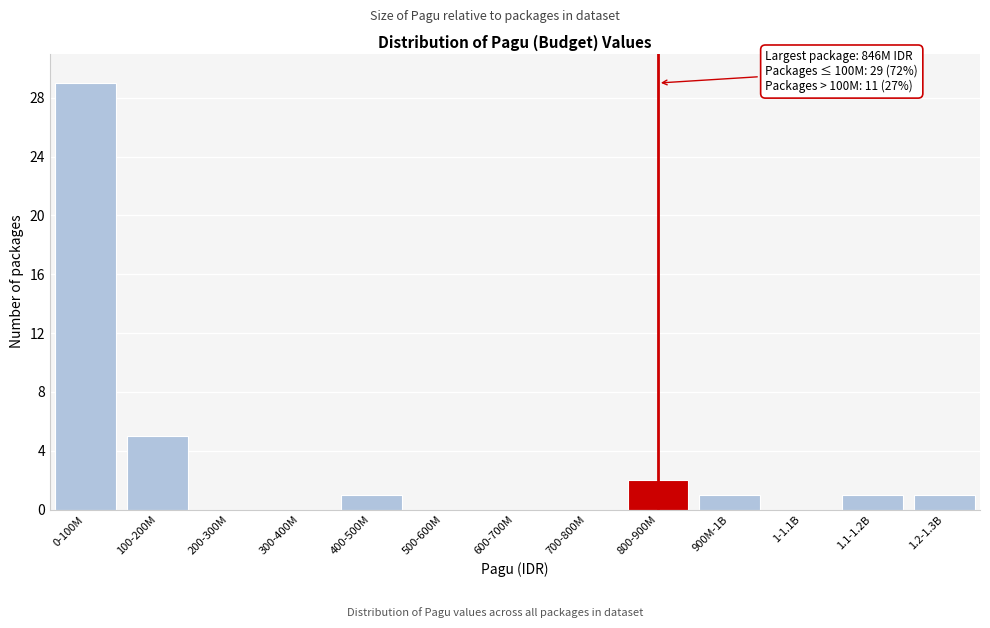

Reading left to right, transcribe all the data shown in this chart.

0-100M=29	100-200M=5	200-300M=0	300-400M=0	400-500M=1	500-600M=0	600-700M=0	700-800M=0	800-900M=2	900M-1B=1	1-1.1B=0	1.1-1.2B=1	1.2-1.3B=1